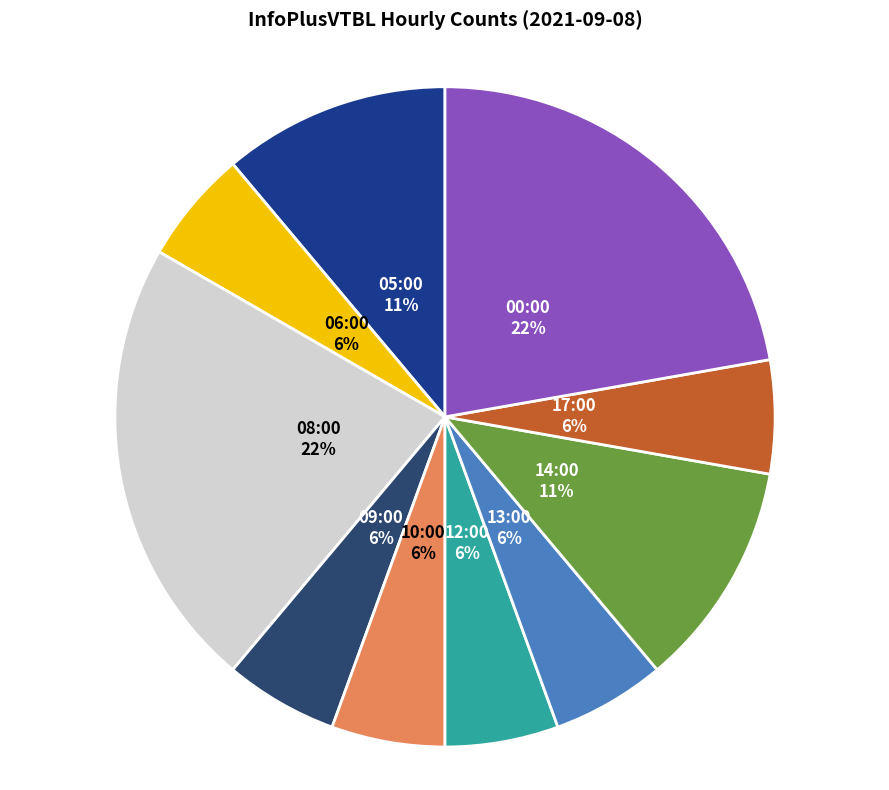

Count the number of slices in the pie.

10